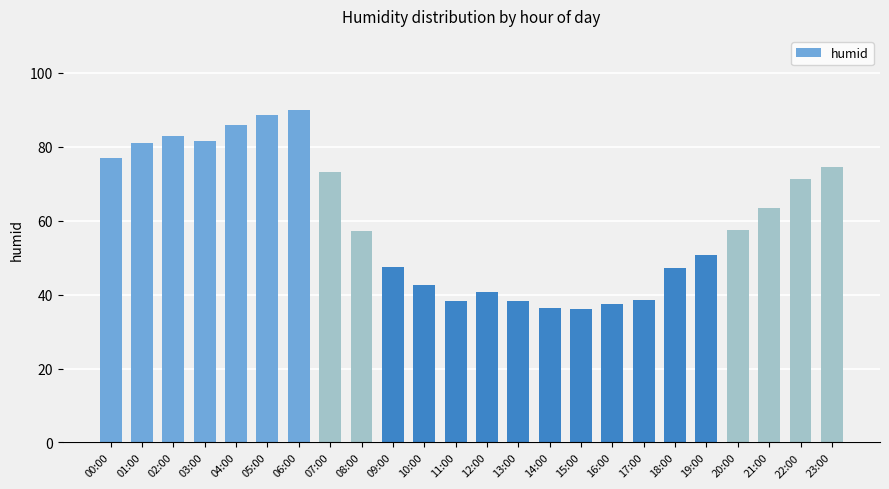

What is the smallest value displayed?

36.0